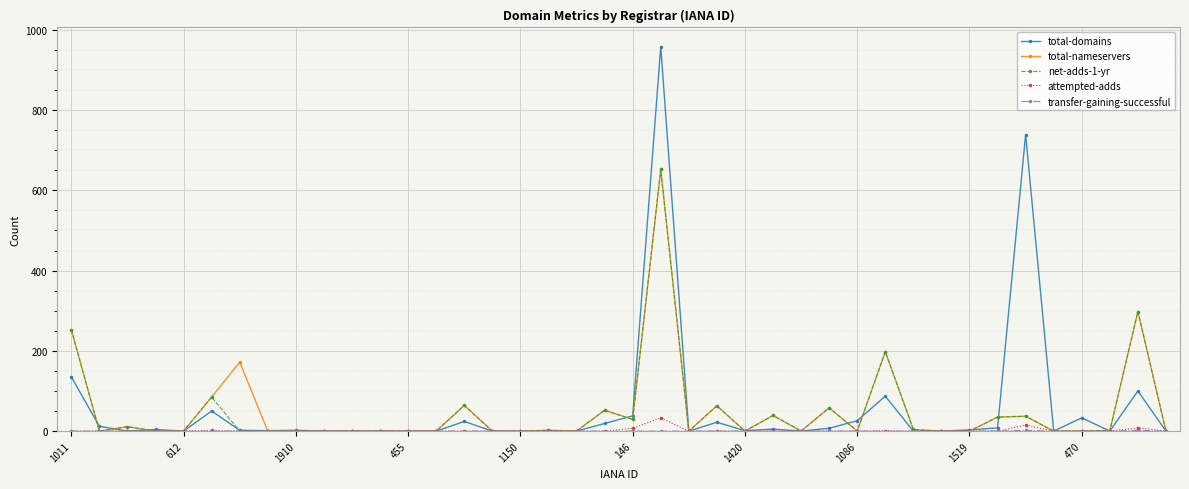

What is the highest value of the total-domains series?

958